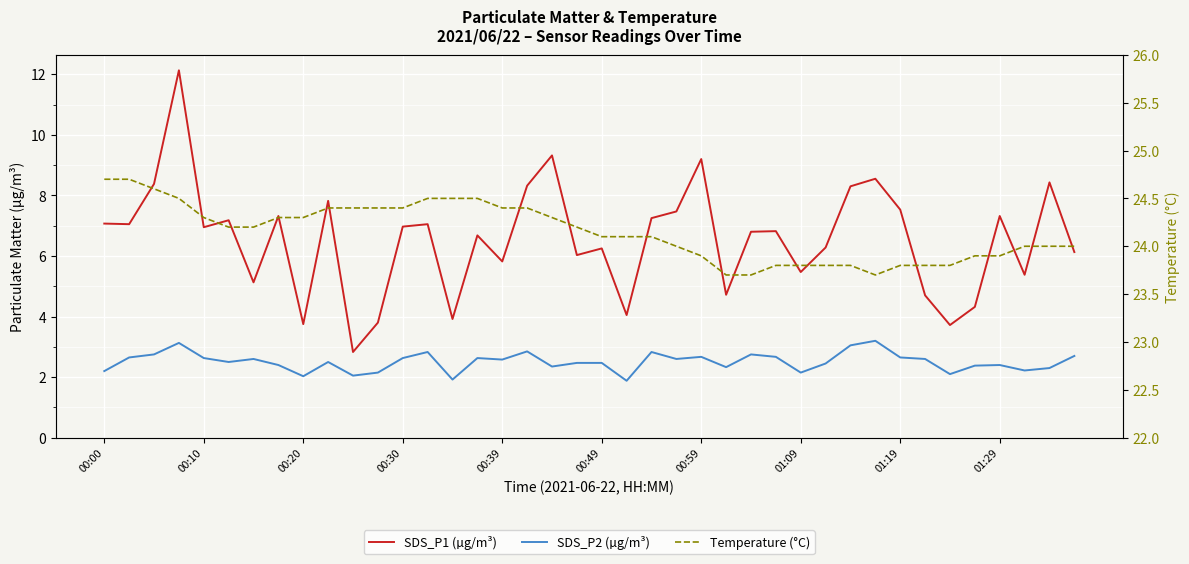

Does the chart display data point markers on the line(s)?

No